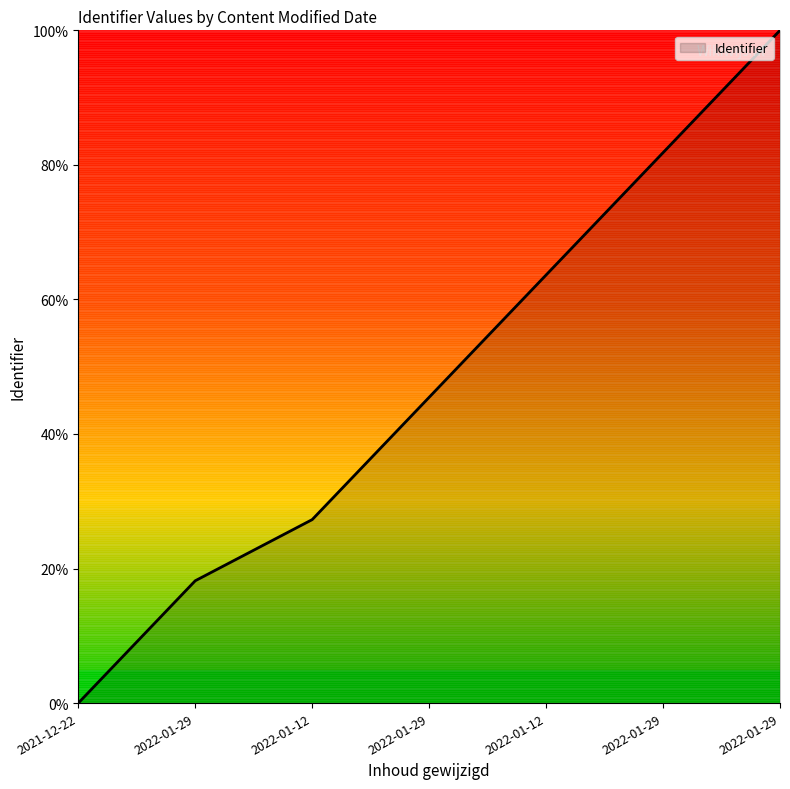

What is the value of the 3rd point from the left?

27.3